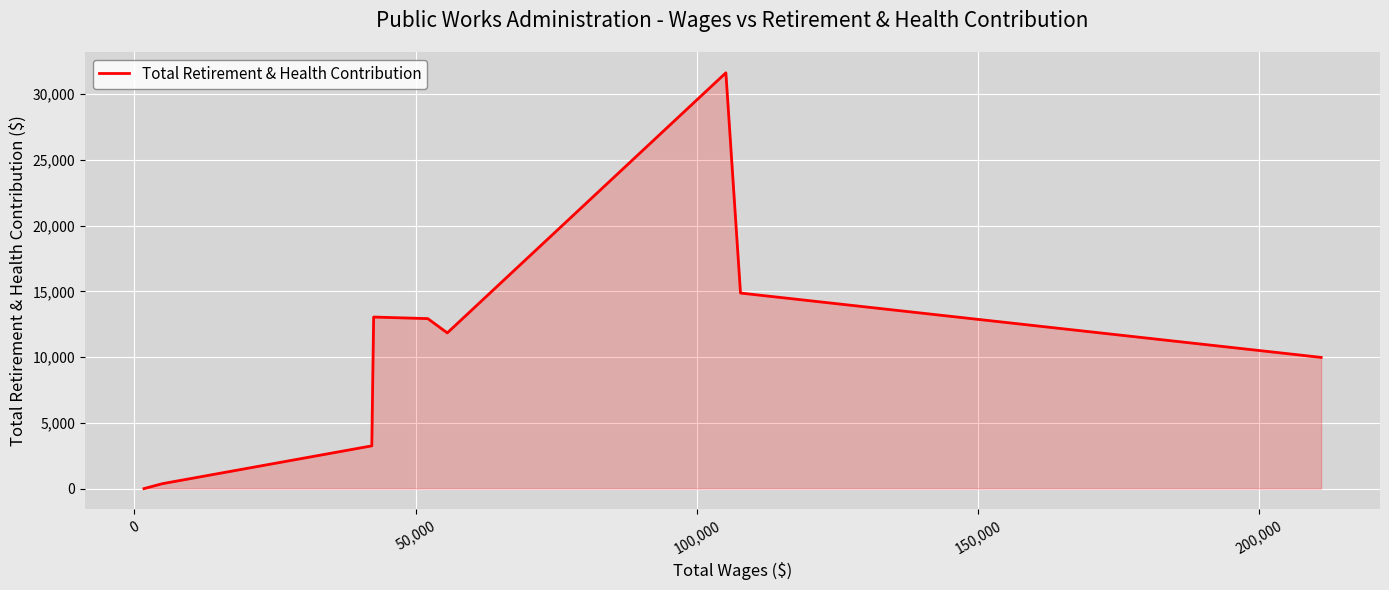

What is the sum of all values?

97927